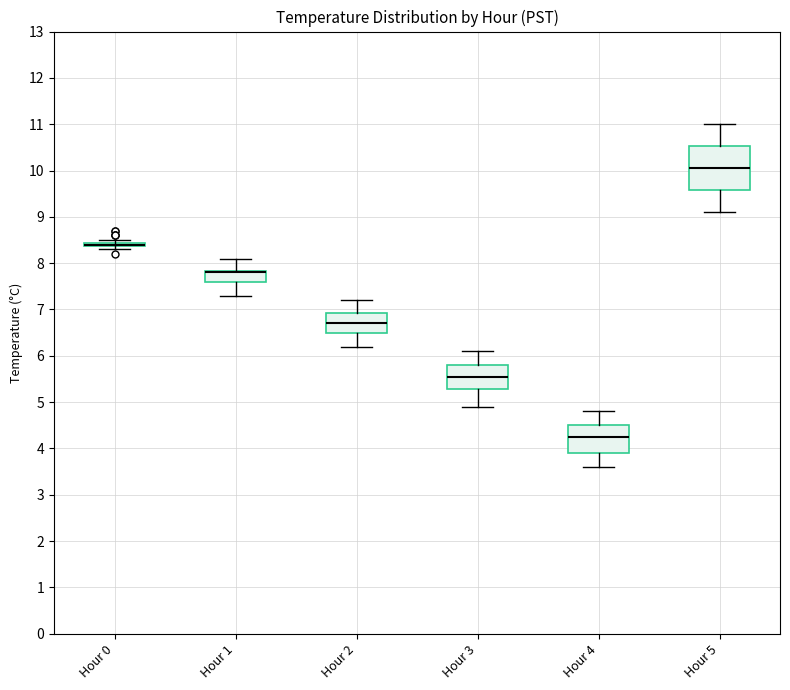

Where does the lower whisker of the box for Hour 3 end on the y-axis? The values are not printed on the chart, so give them approximately, as read against the axis.

4.9